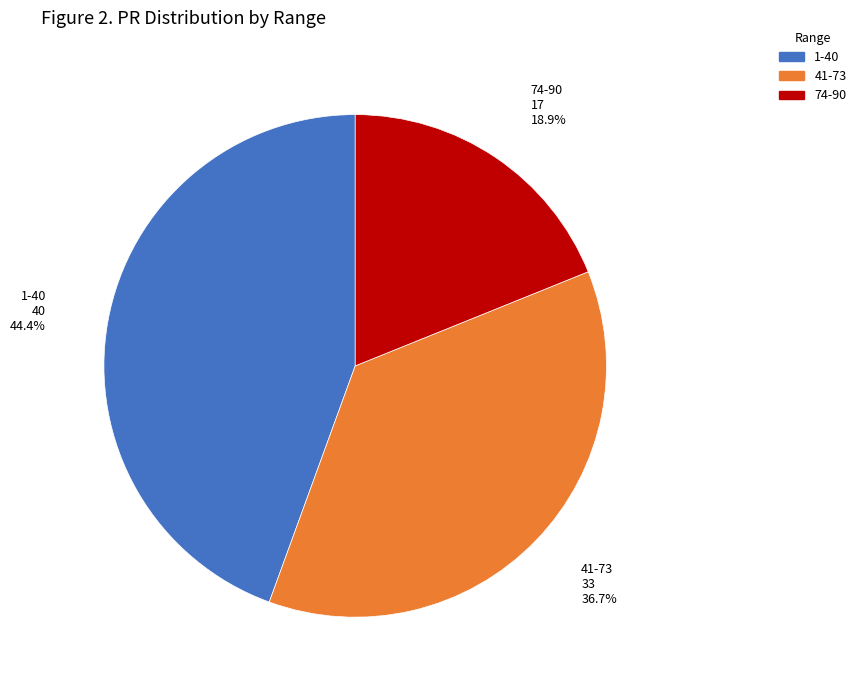

Is there any slice that represents more than half of the pie?

No